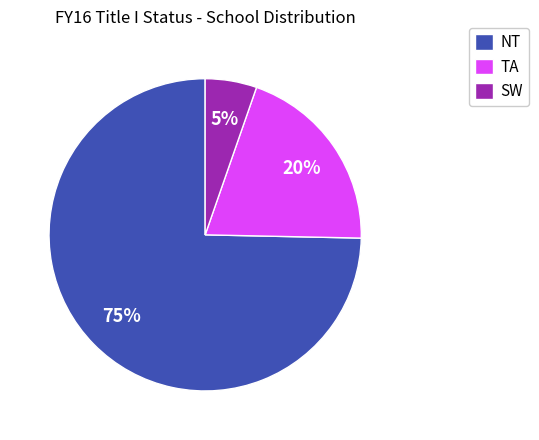

Is the sum of SW and TA greater than half?

No